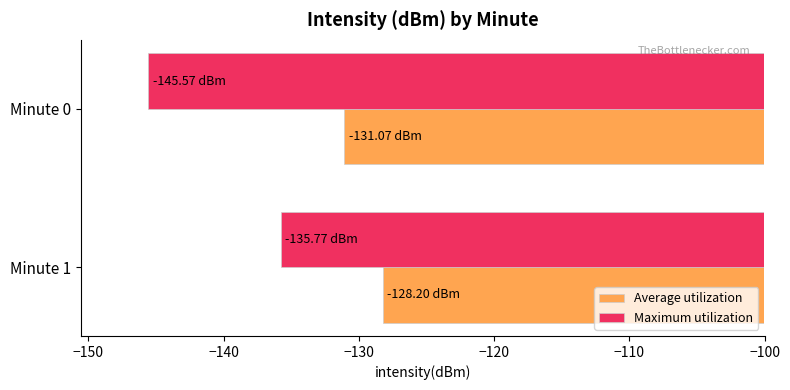

Rank the series at Minute 1 from lowest to highest value.

Maximum utilization, Average utilization